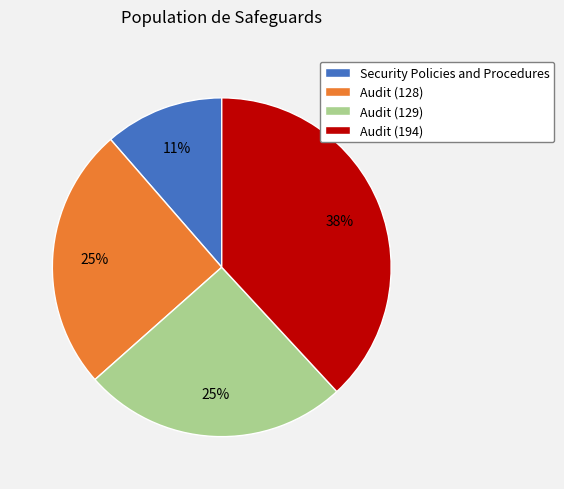

Is the sum of Security Policies and Procedures and Audit (129) greater than half?

No